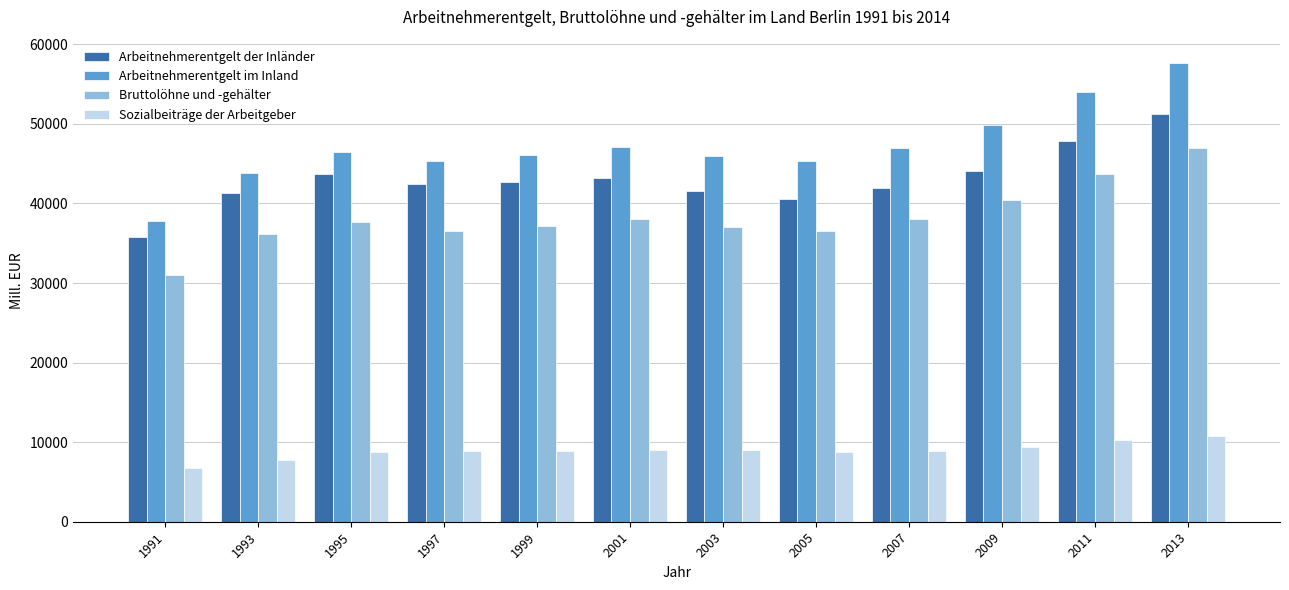

Read the Sozialbeiträge der Arbeitgeber value at 2001.

9012.9